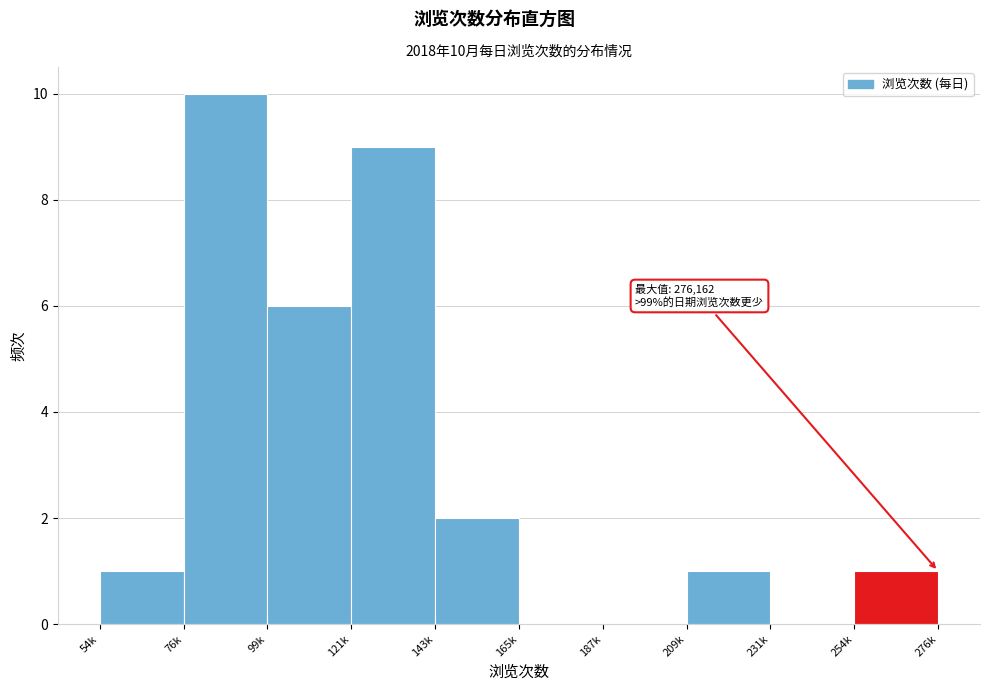

Reading left to right, list all the values displayed in this chart.

54k=1	76k=10	99k=6	121k=9	143k=2	165k=0	187k=0	209k=1	231k=0	254k=1